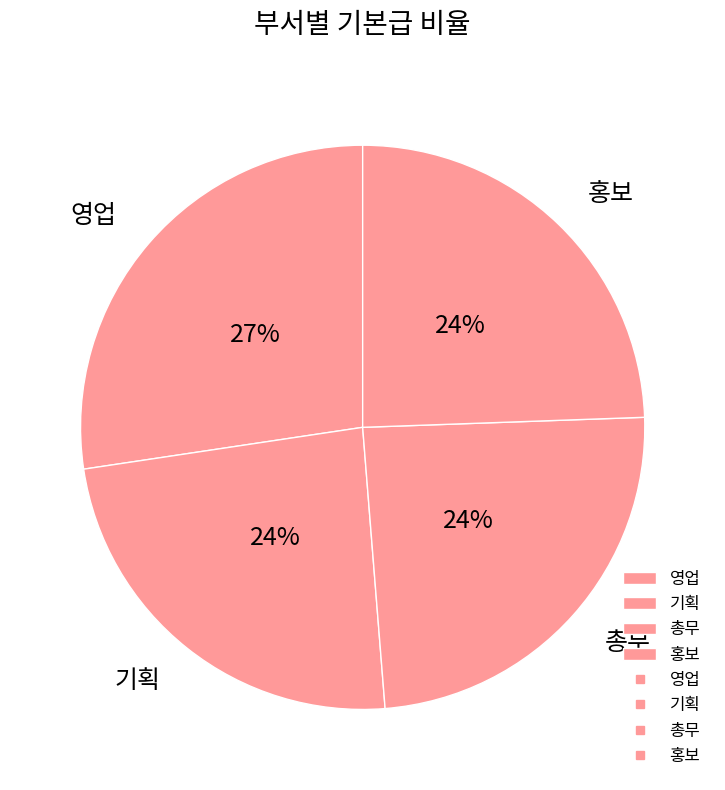

True or false: 기획 accounts for 9% of the total.

False